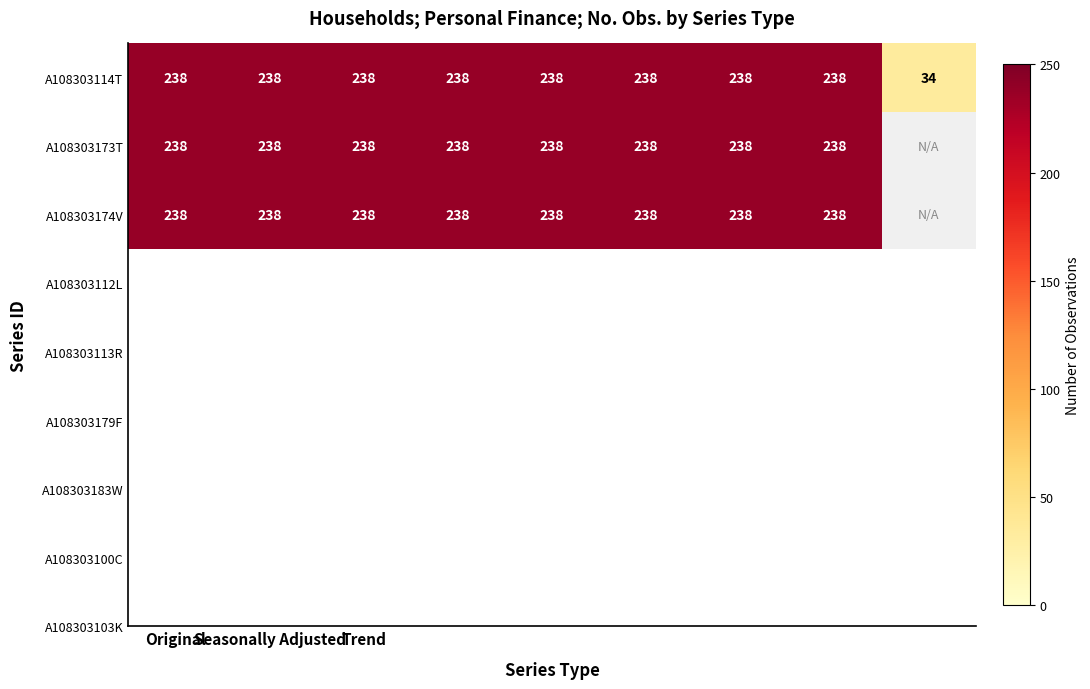

At which category does the chart reach its peak across all series?

Original